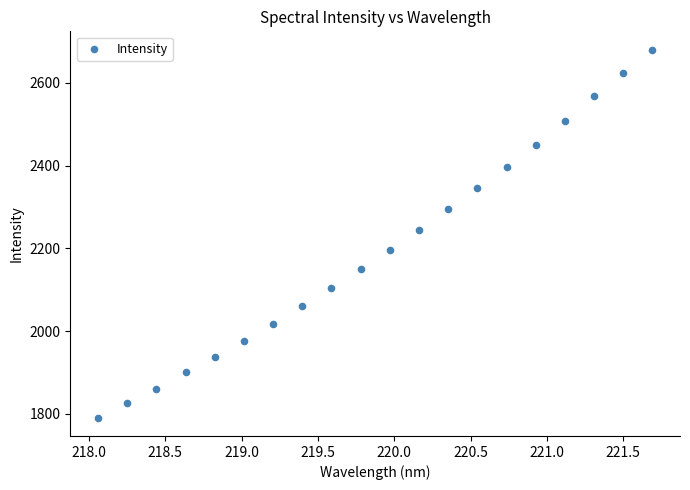

What is the range of X values (max minus min)?

3.6